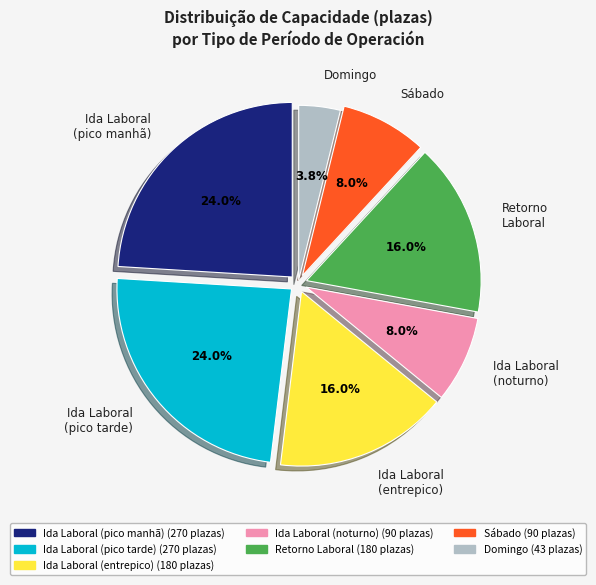

Which has a higher value, Domingo or Ida Laboral (entrepico)?

Ida Laboral (entrepico)